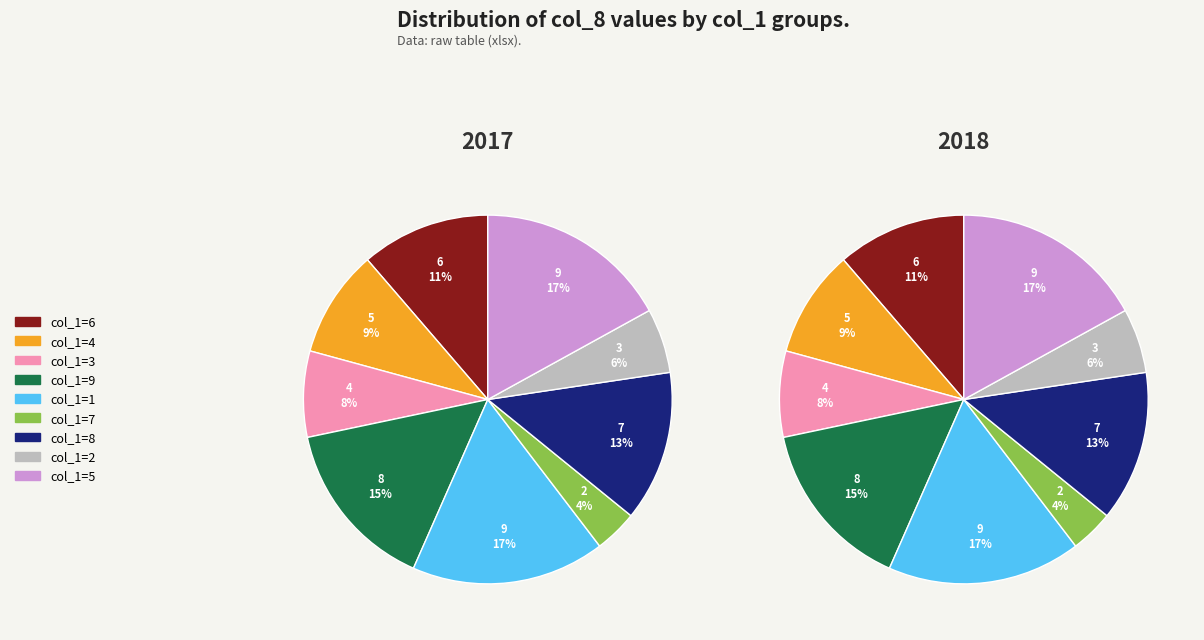

How much of the chart is everything except 8?

86.8%